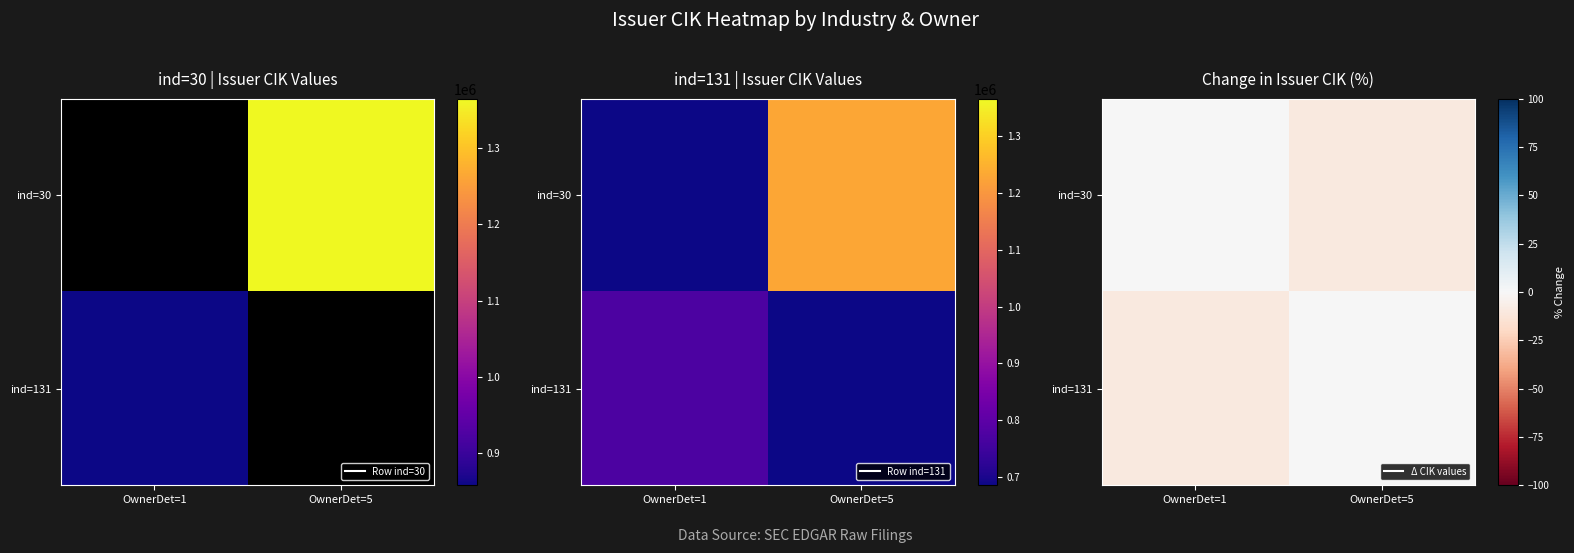

What is the minimum value shown in the chart?

-10.0